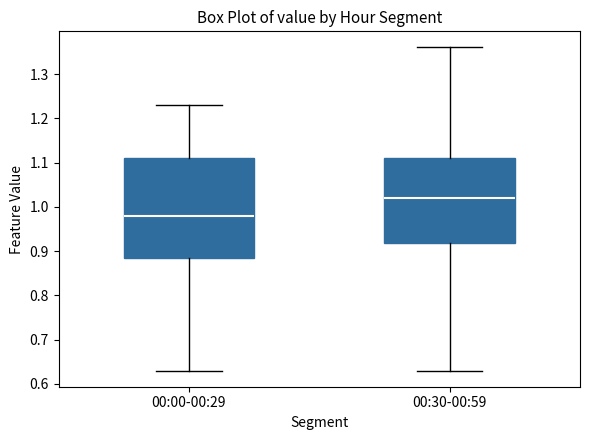

Which box is the tallest, from its lower edge to its upper edge?

00:00-00:29